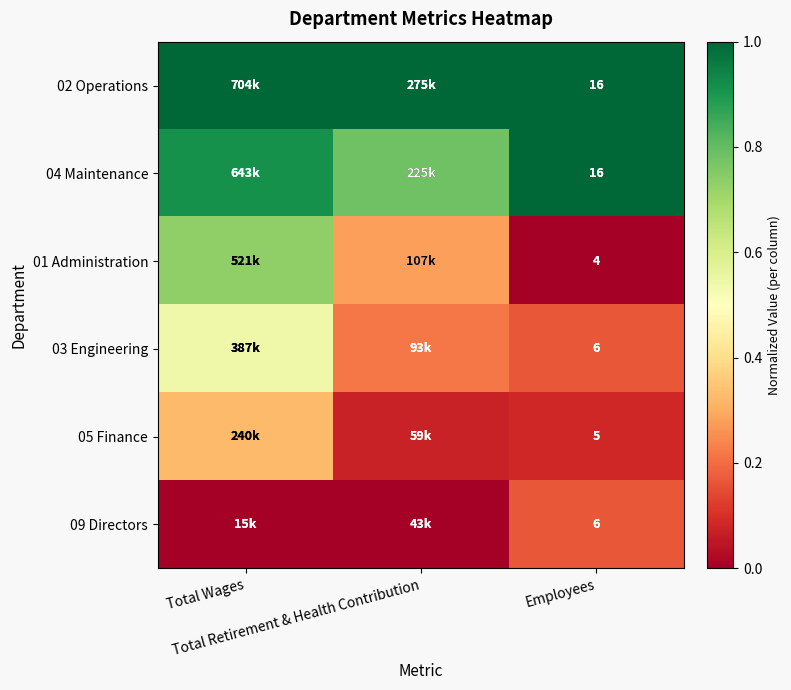

At how many categories does at least one series exceed 0?

3